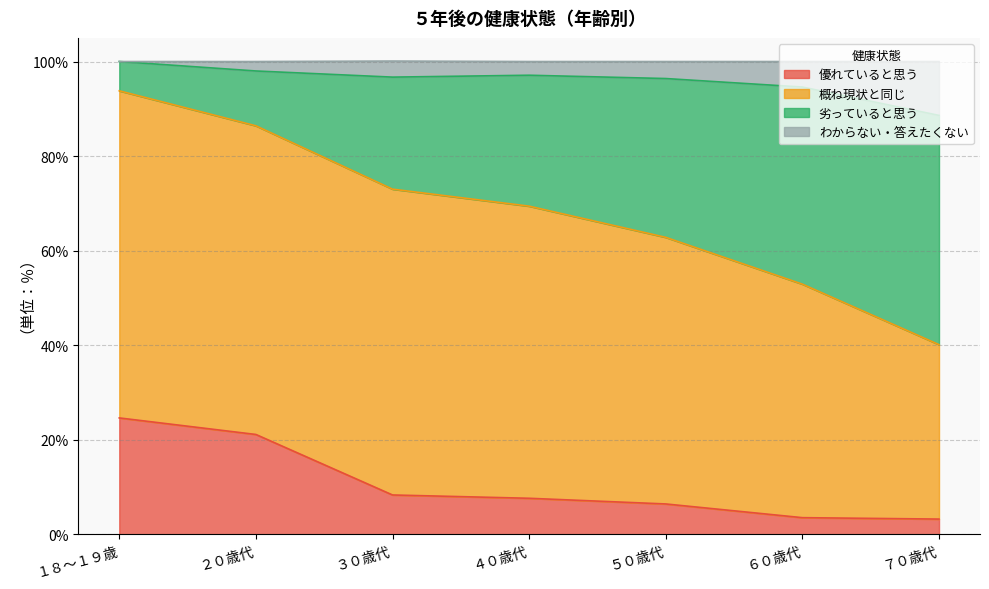

How many data points in 優れていると思う are less than 7?

3